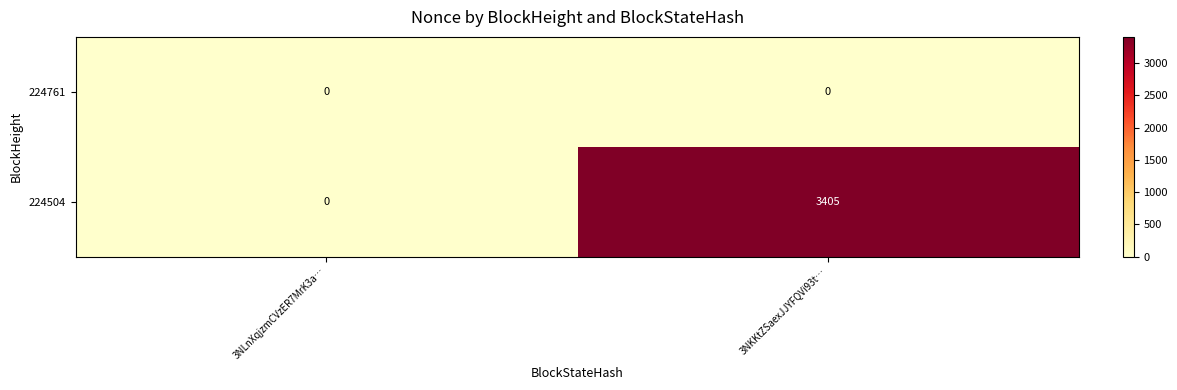

Between 3NLnXqjzmCVzER7MrK3a… and 3NKKtZSaexJJYFQVi93t…, which series saw the biggest shift?

224504